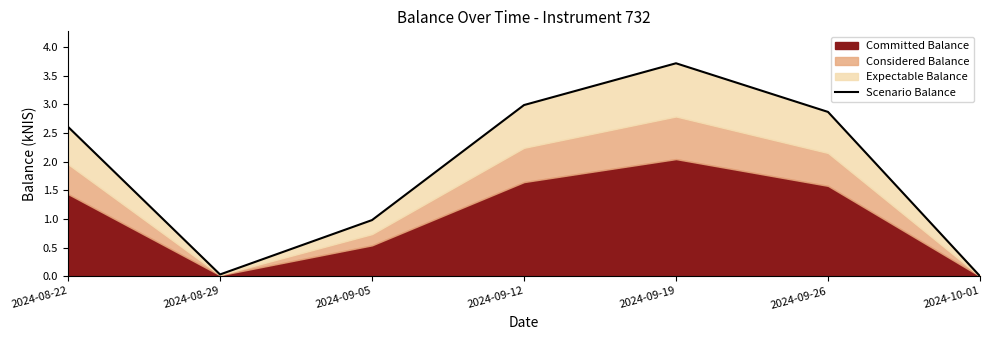

Rank the categories by value from lowest to highest.

2024-10-01, 2024-08-29, 2024-09-05, 2024-08-22, 2024-09-26, 2024-09-12, 2024-09-19